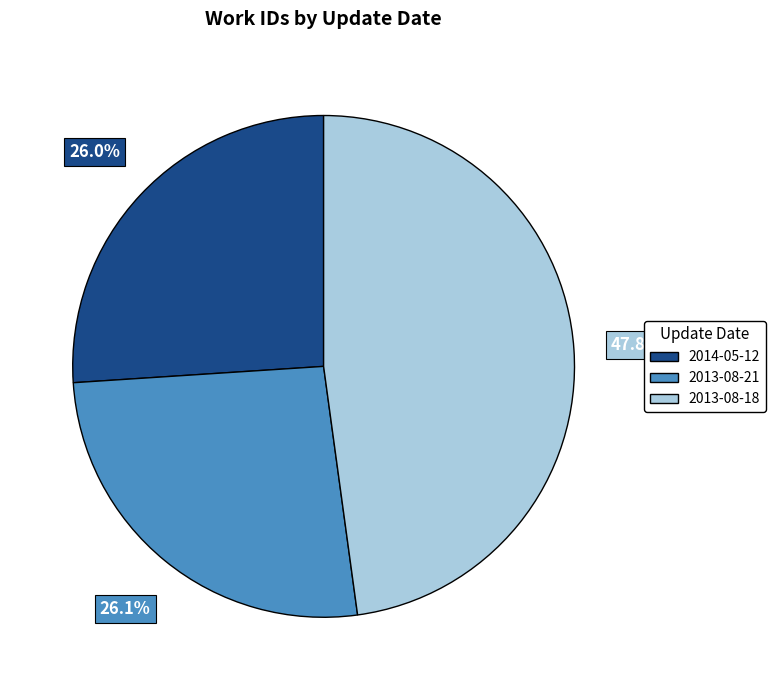

To the nearest percent, what is the difference between the largest and smallest slice percentages?

22%